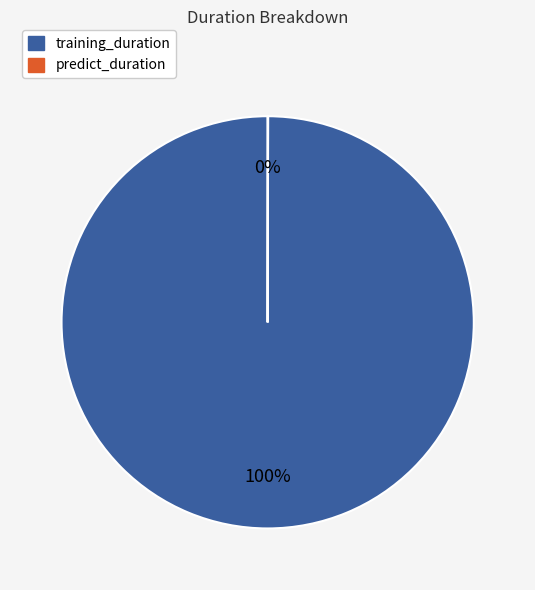

True or false: training_duration accounts for 92% of the total.

False